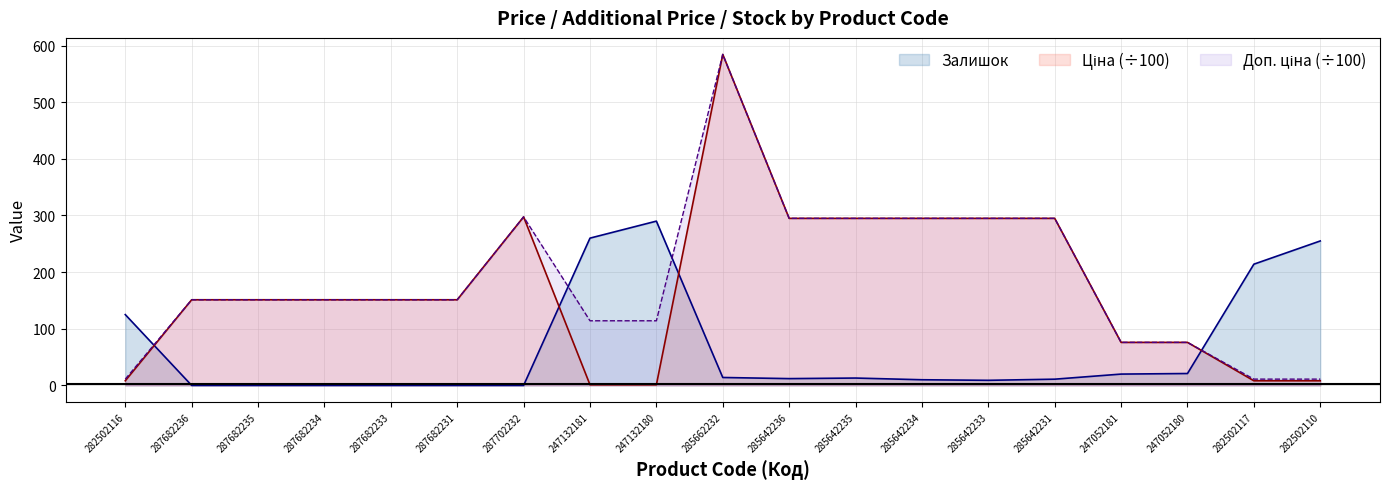

What is the spread (max minus min) of values at 287682235?

151.2